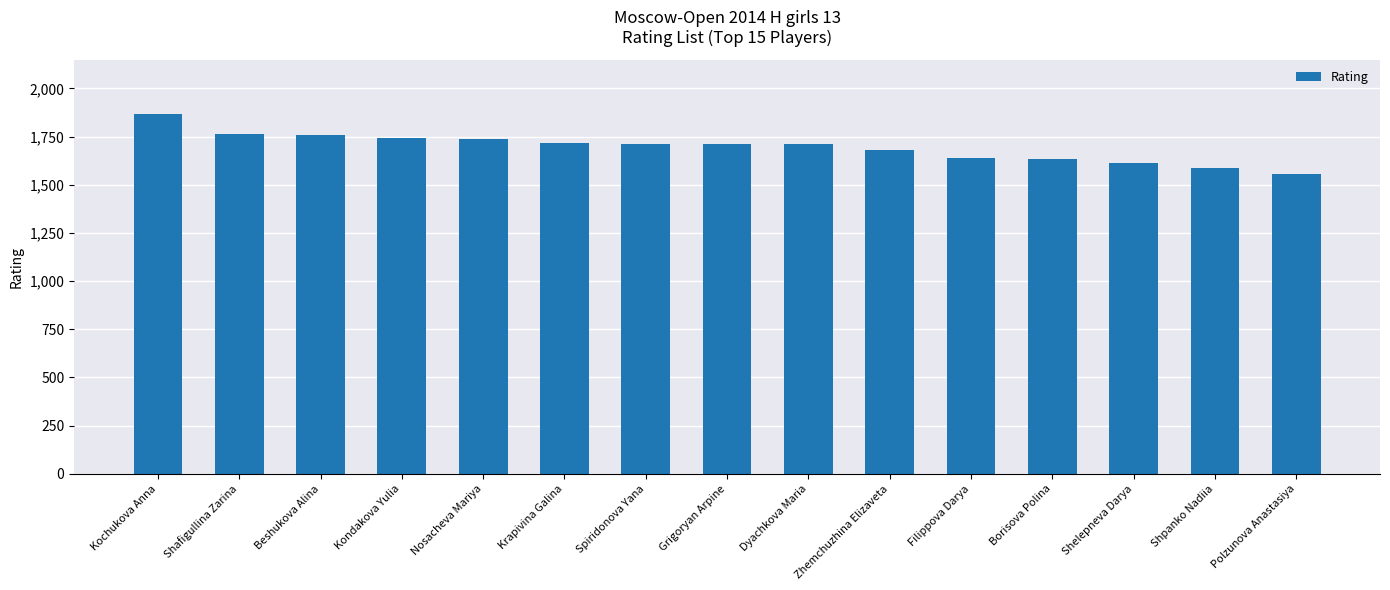

The chart shows a value of 1639 at Filippova Darya. True or false?

True